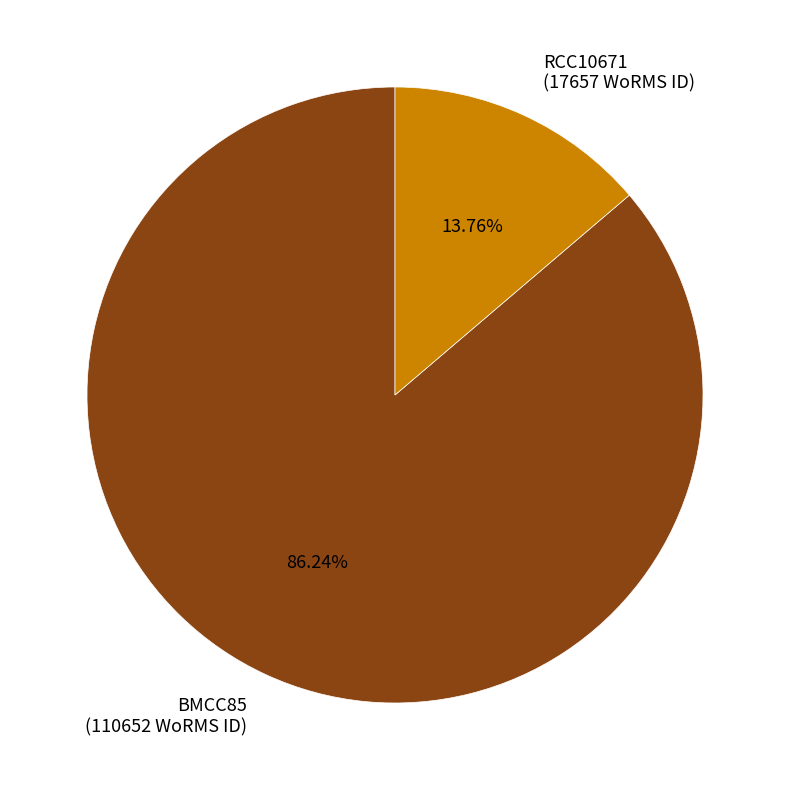

Which has a higher value, BMCC85 or RCC10671?

BMCC85